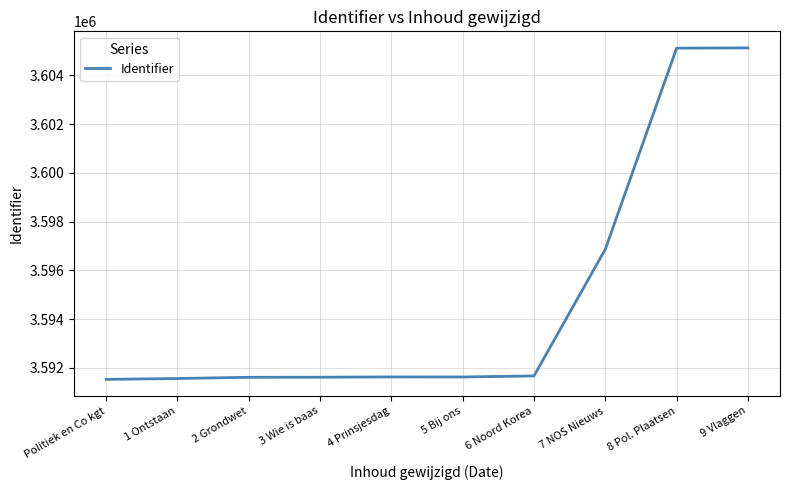

What is the ratio of the value at 4 Prinsjesdag to the value at 9 Vlaggen?

1.0